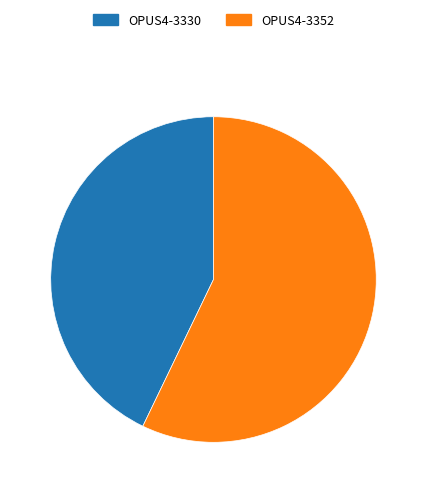

Which has a higher value, OPUS4-3330 or OPUS4-3352?

OPUS4-3352